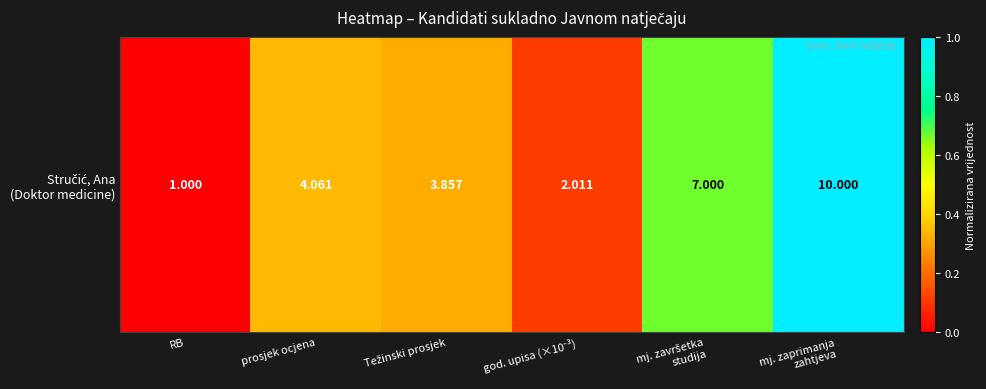

Where is the data nearest to the value 0?

RB